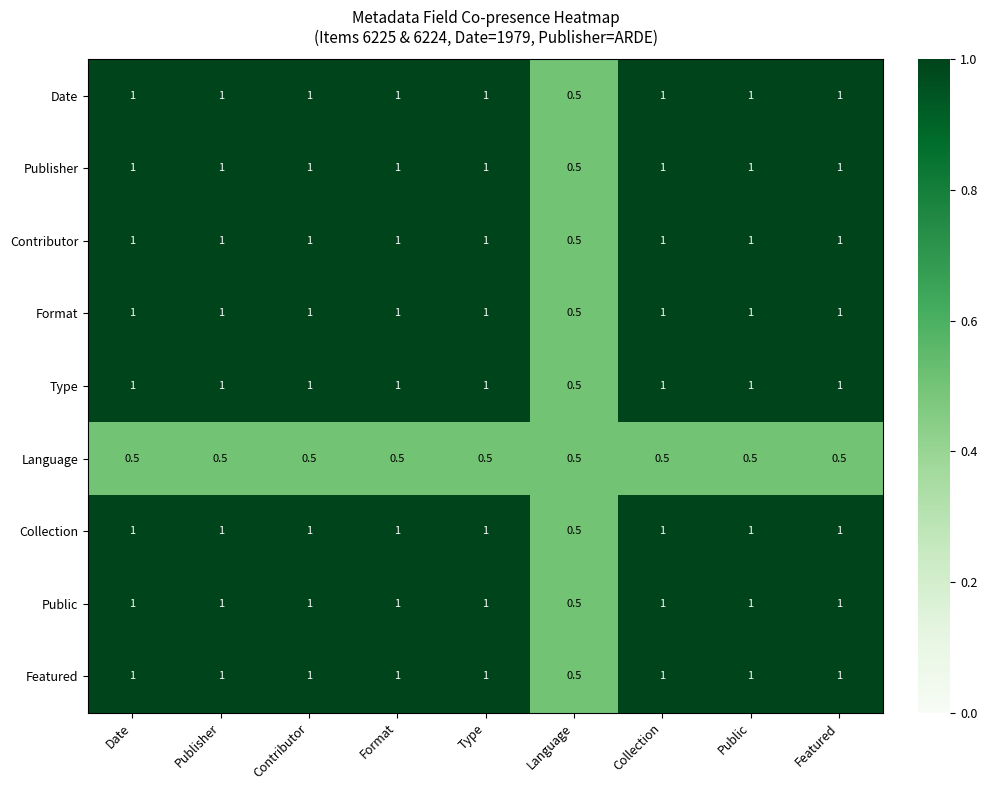

Is it true that Date equals 1.7 at Format?

False